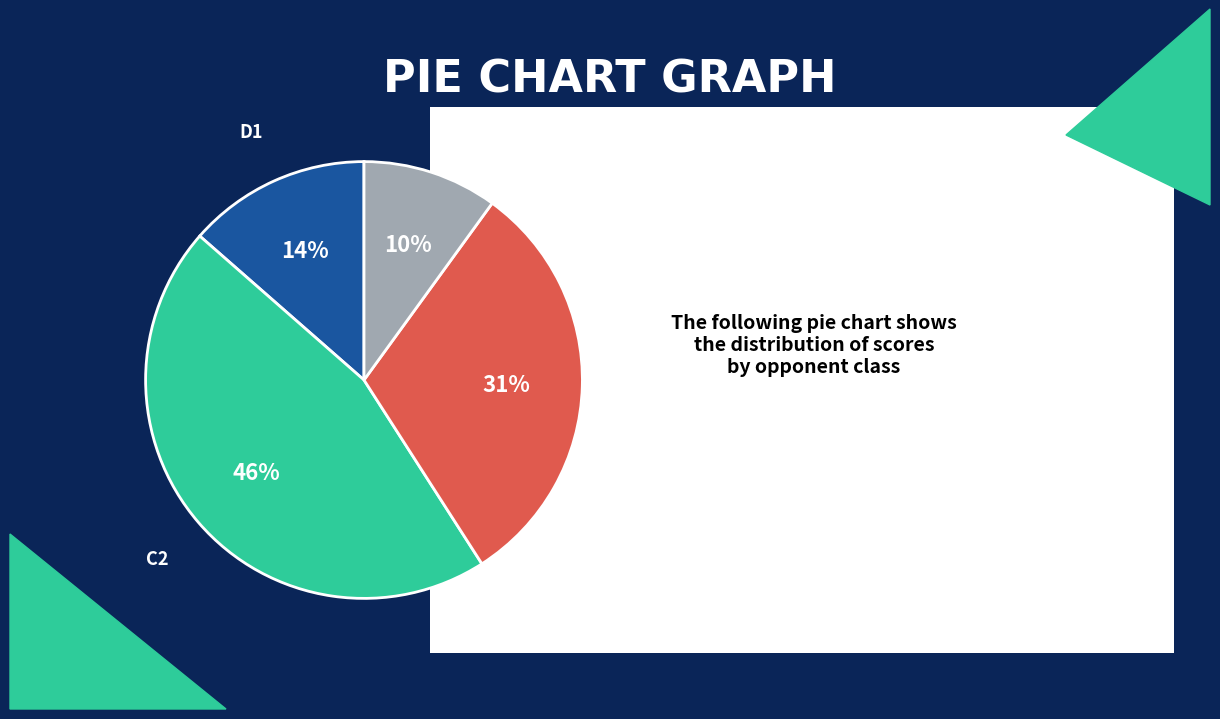

Is there a majority slice in this chart?

No